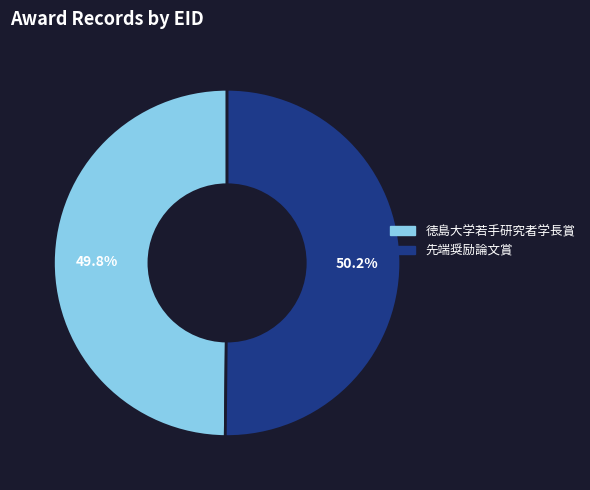

How many slices are in this pie chart?

2